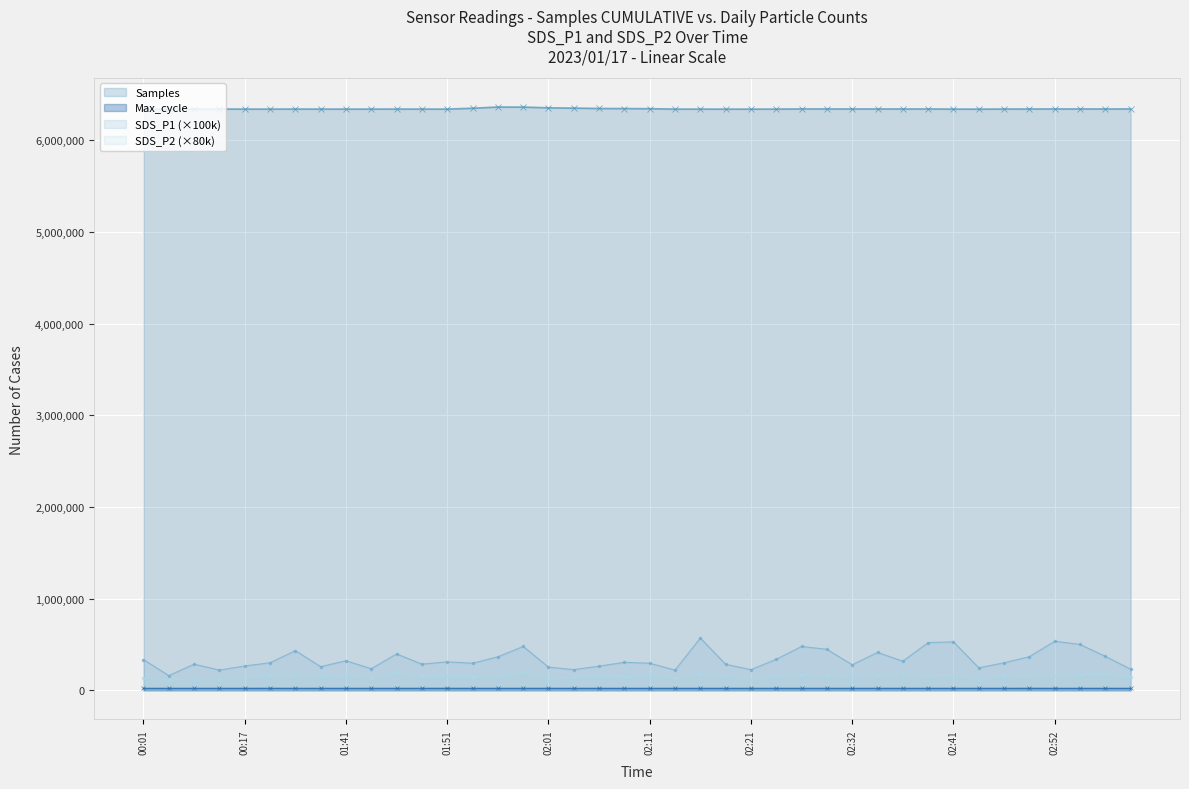

What is the difference between the Samples values at 01:56 and 02:32?

21227.0